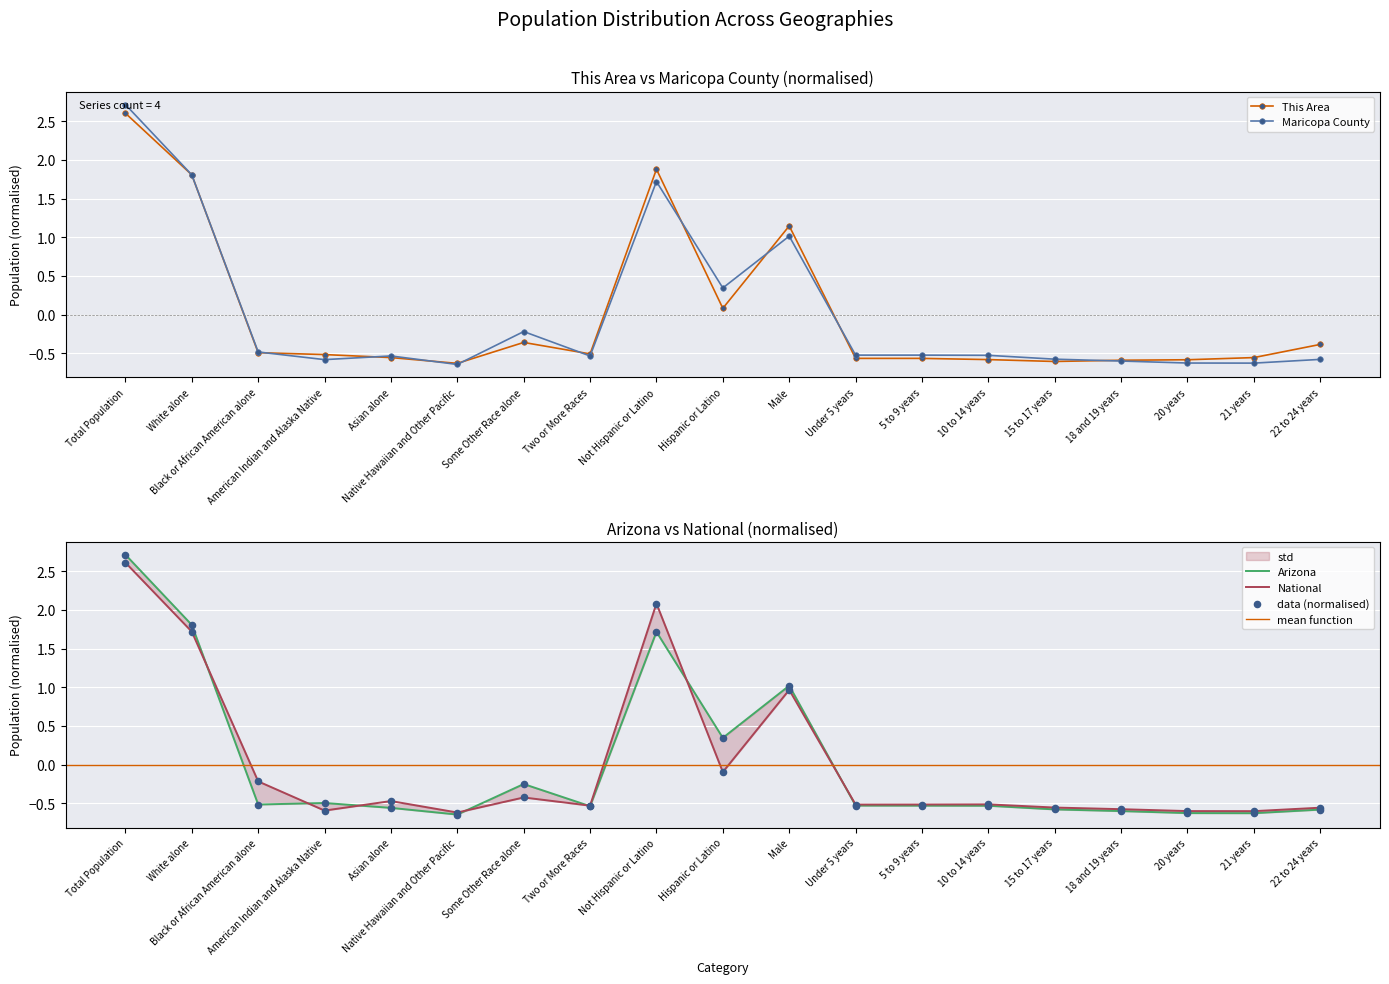

Which series has the largest total across all categories?

Maricopa County